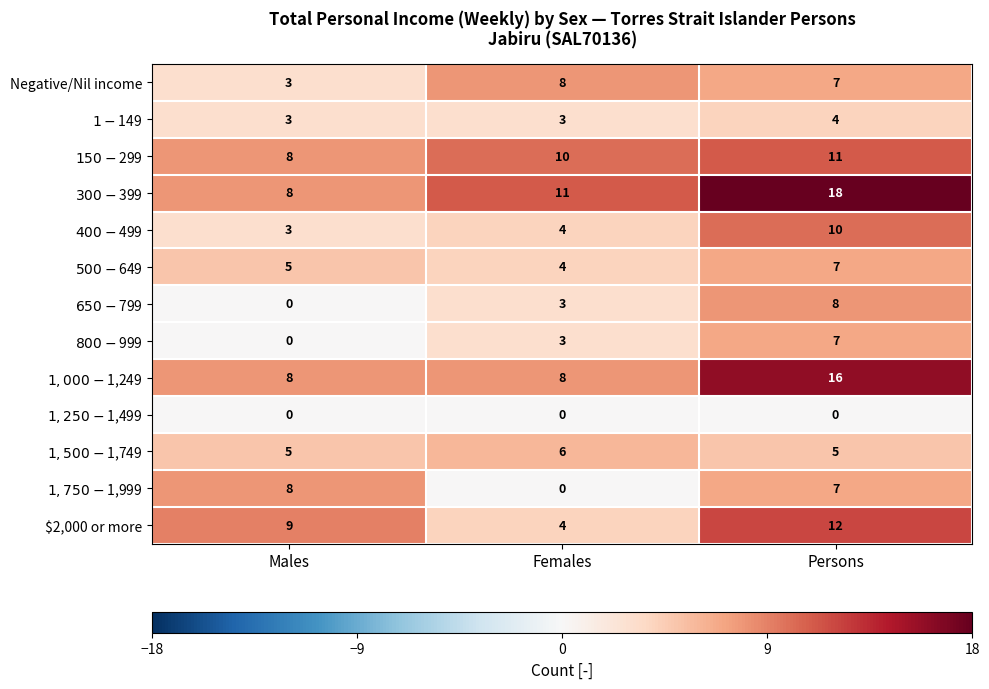

At which category is the sum across all series the highest?

Persons